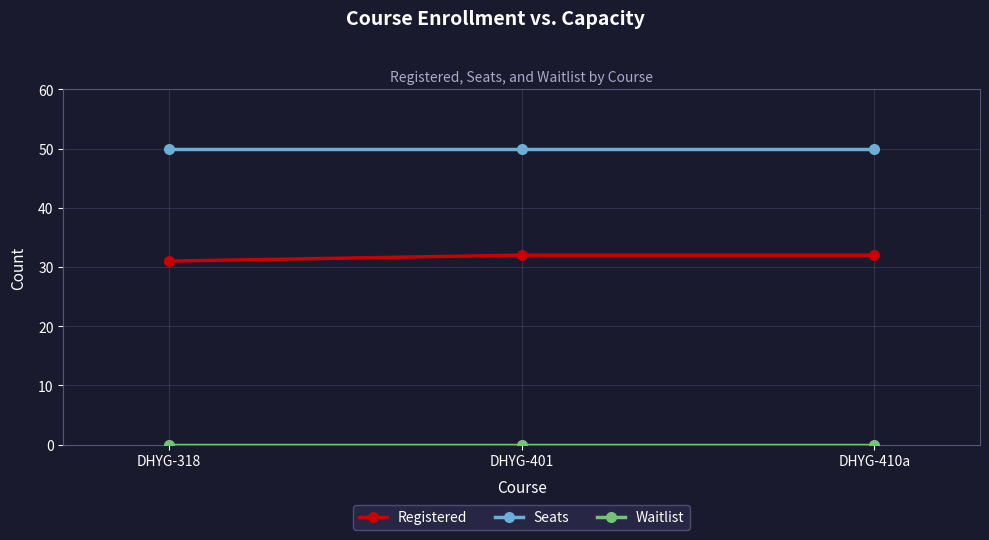

The Seats series shows 25 at DHYG-410a. True or false?

False